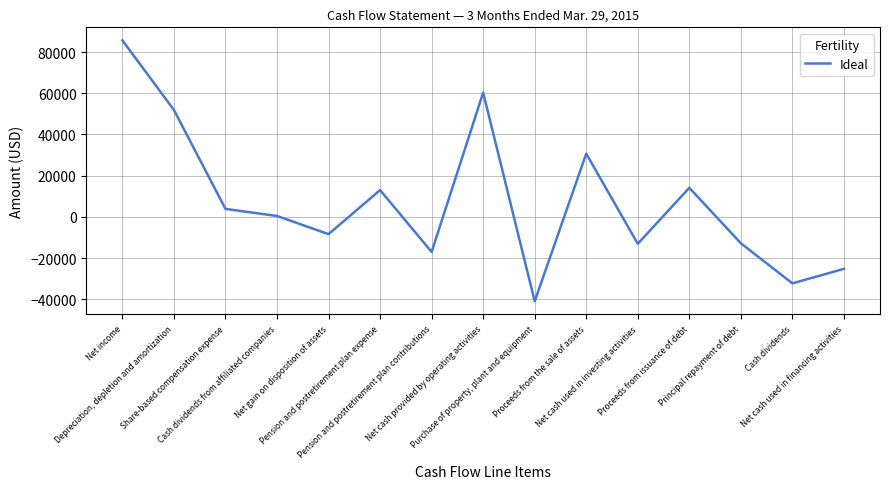

True or false: there are more than 1 points higher than both neighbors.

True